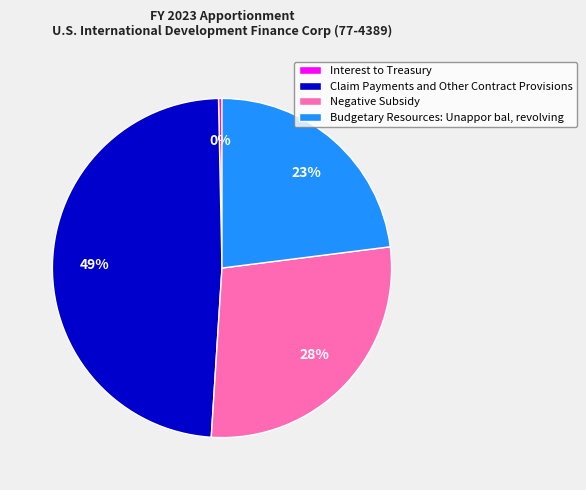

Combined, do Claim Payments and Other Contract Provisions and Interest to Treasury account for over 50%?

No